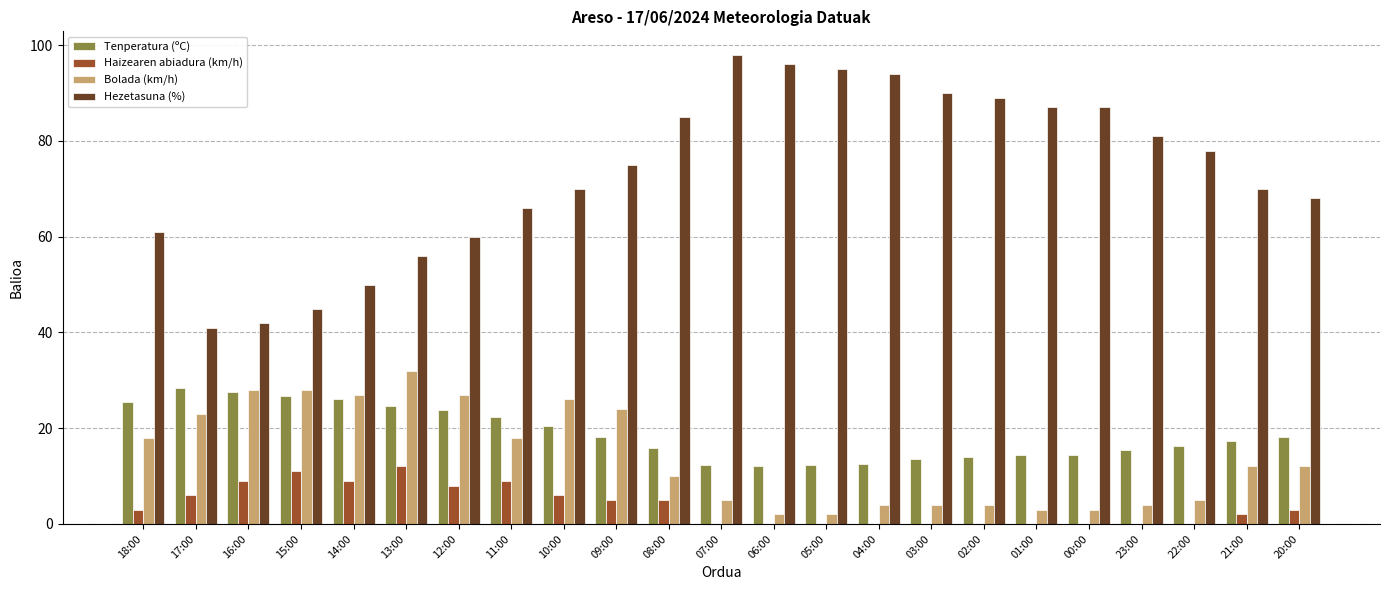

What are all the series names shown in the legend?

Tenperatura (ºC), Haizearen abiadura (km/h), Bolada (km/h), Hezetasuna (%)